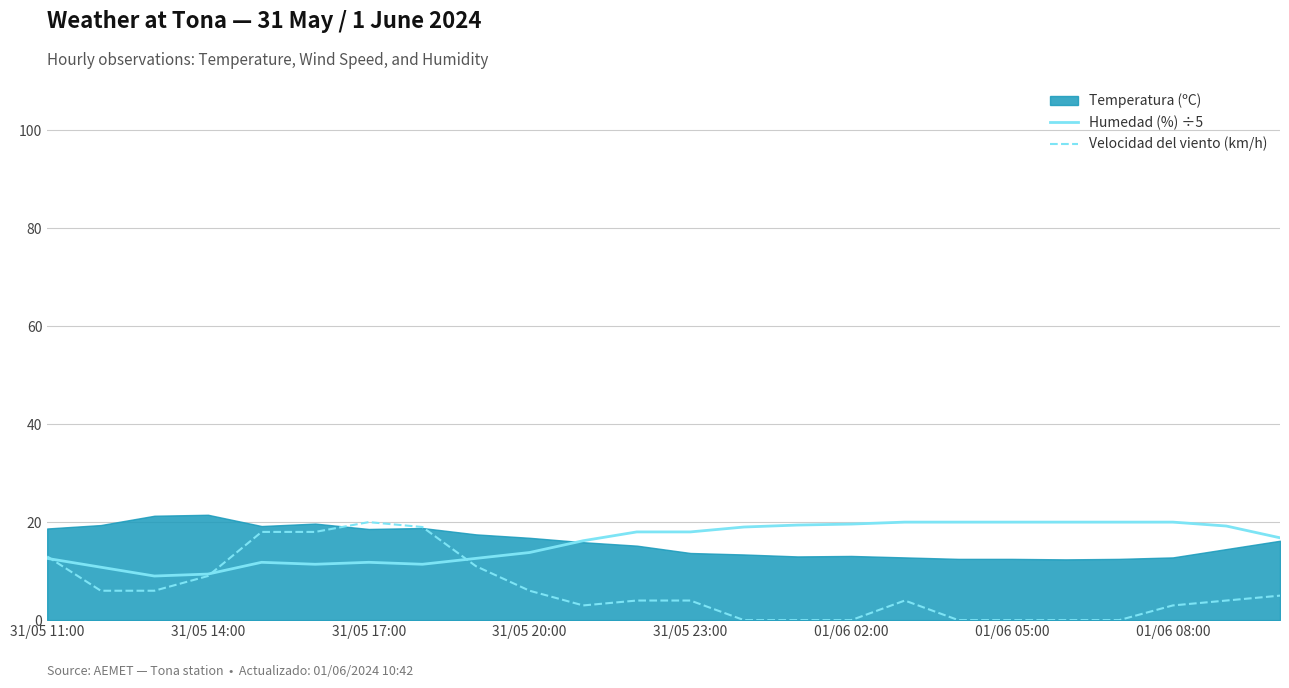

Is it true that Humedad (%) ÷5 equals 35.3 at 01/06 05:00?

False